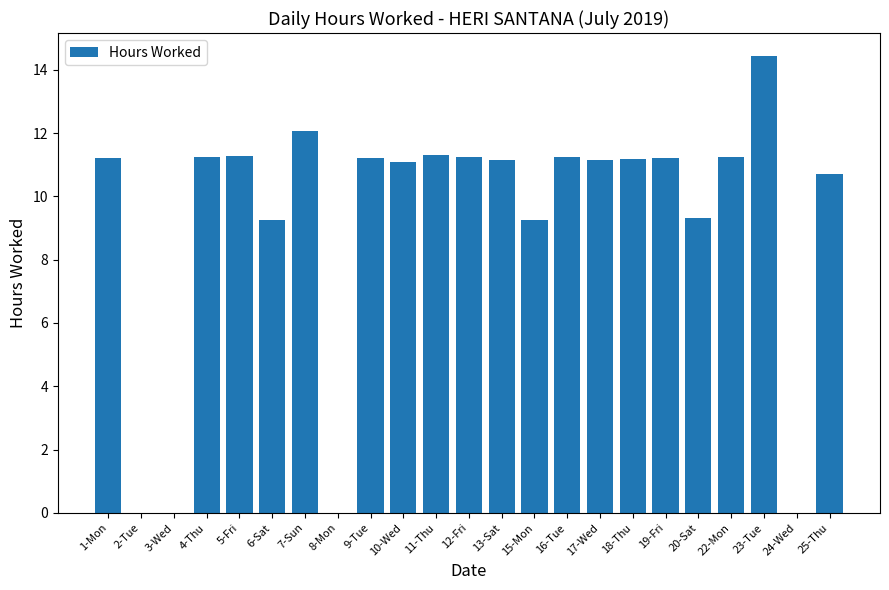

What is the sum of the values at 23-Tue and 8-Mon?

14.4